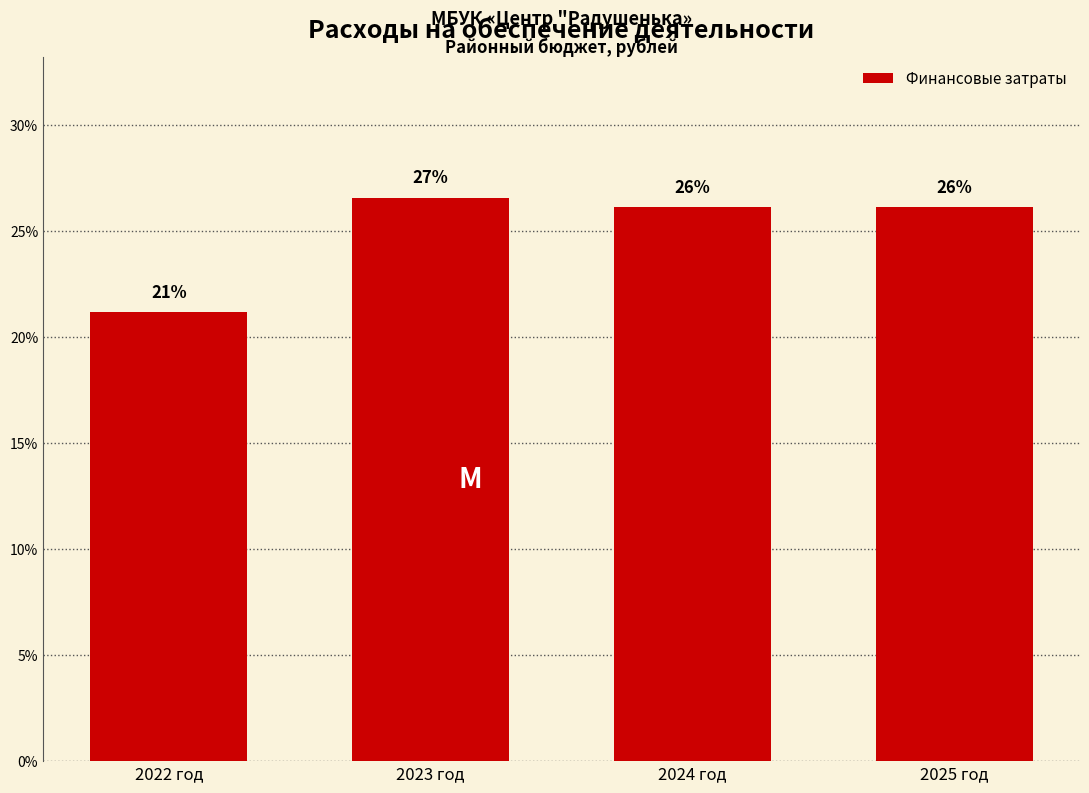

At which label does the data first exceed 26?

2023 год